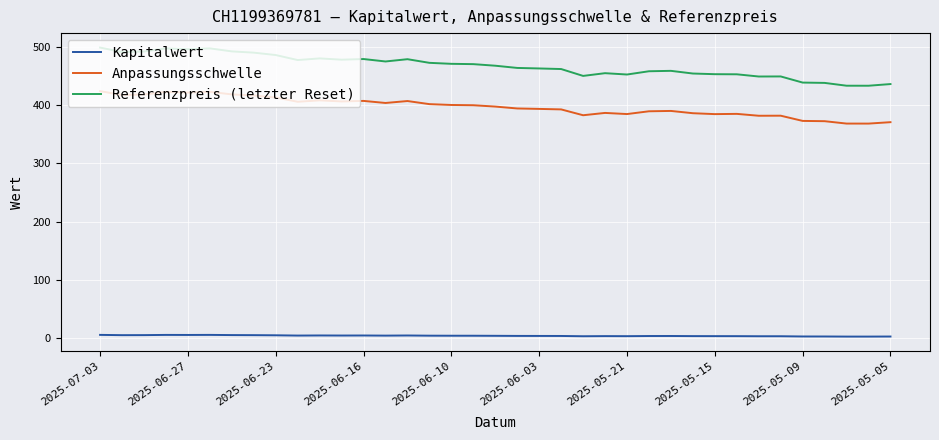

Rank the series by their average value, from lowest to highest.

Kapitalwert, Anpassungsschwelle, Referenzpreis (letzter Reset)